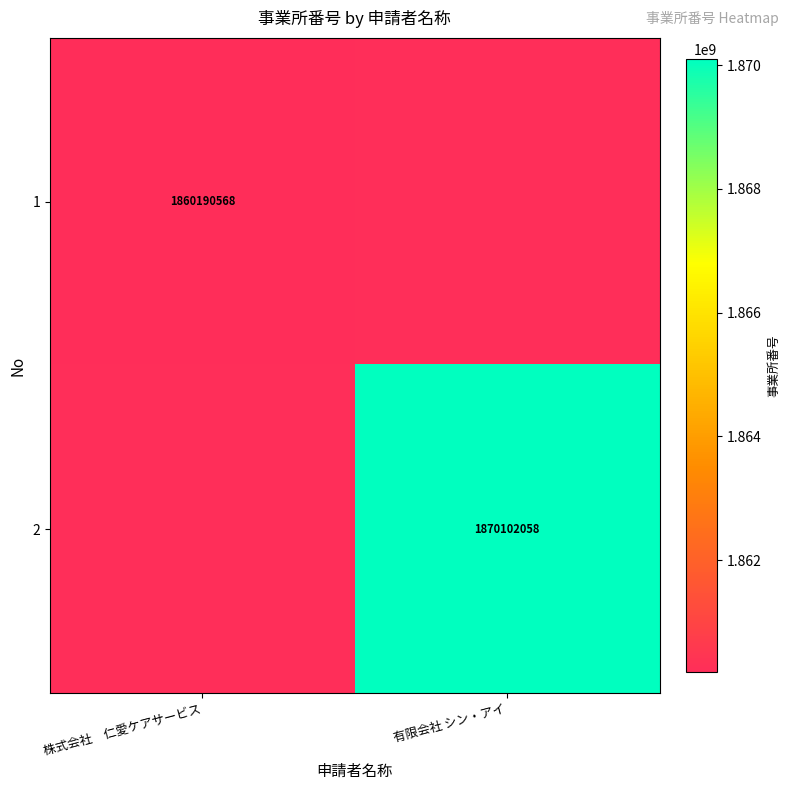

True or false: 1 has a value of 1860190568 at 株式会社　仁愛ケアサービス.

True